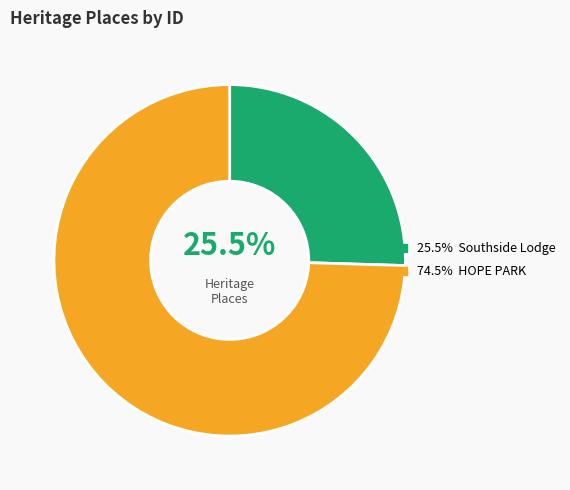

Does any single category account for the majority?

Yes